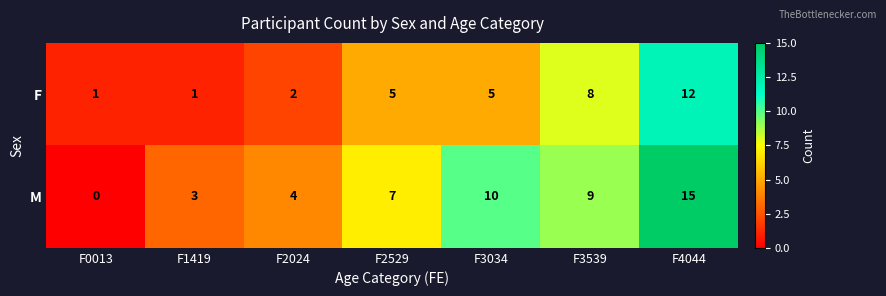

Which series has the largest range (max minus min)?

M